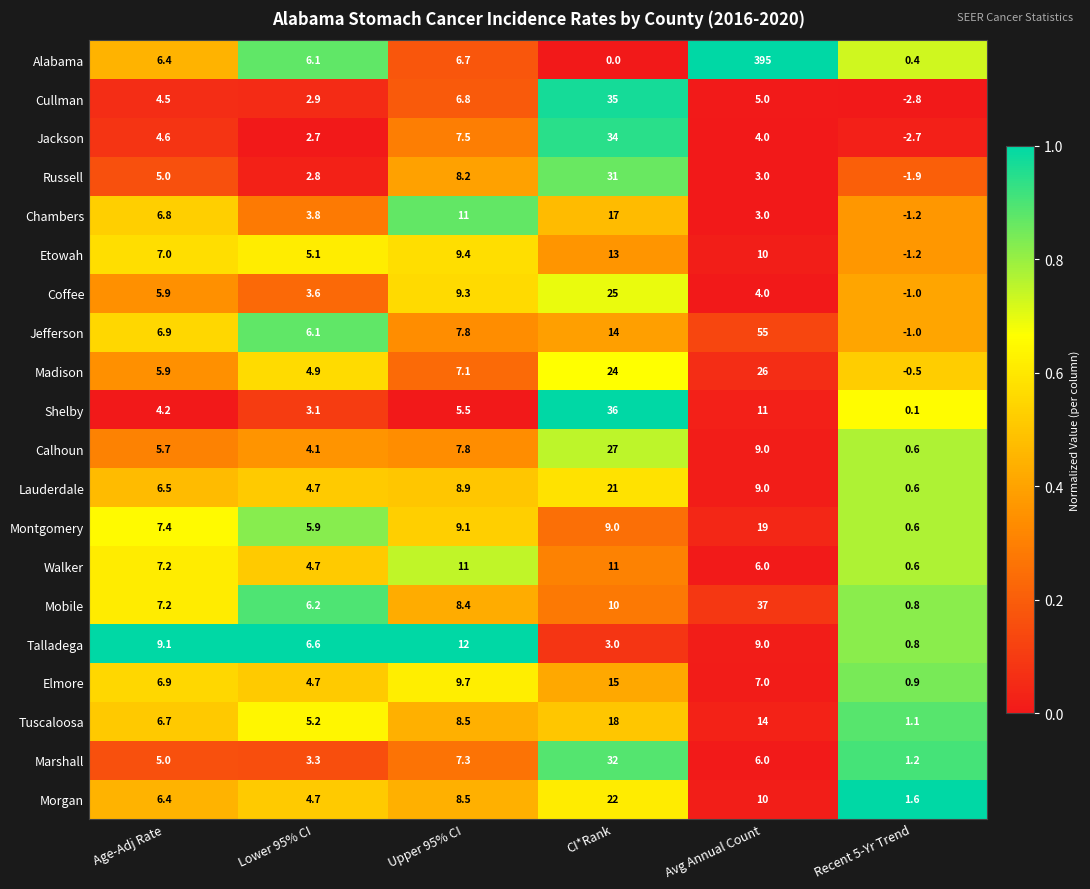

Which series has the largest total across all categories?

Alabama